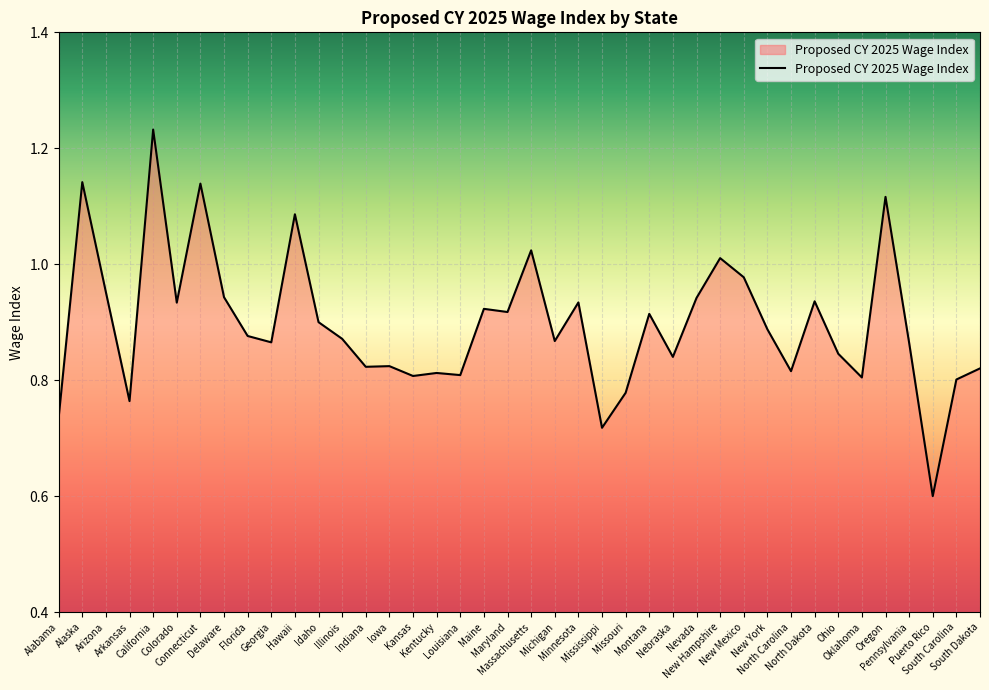

Reading right to left, transcribe all the data shown in this chart.

South Dakota=0.8	South Carolina=0.8	Puerto Rico=0.6	Pennsylvania=0.9	Oregon=1.1	Oklahoma=0.8	Ohio=0.8	North Dakota=0.9	North Carolina=0.8	New York=0.9	New Mexico=1.0	New Hampshire=1.0	Nevada=0.9	Nebraska=0.8	Montana=0.9	Missouri=0.8	Mississippi=0.7	Minnesota=0.9	Michigan=0.9	Massachusetts=1.0	Maryland=0.9	Maine=0.9	Louisiana=0.8	Kentucky=0.8	Kansas=0.8	Iowa=0.8	Indiana=0.8	Illinois=0.9	Idaho=0.9	Hawaii=1.1	Georgia=0.9	Florida=0.9	Delaware=0.9	Connecticut=1.1	Colorado=0.9	California=1.2	Arkansas=0.8	Arizona=1.0	Alaska=1.1	Alabama=0.7